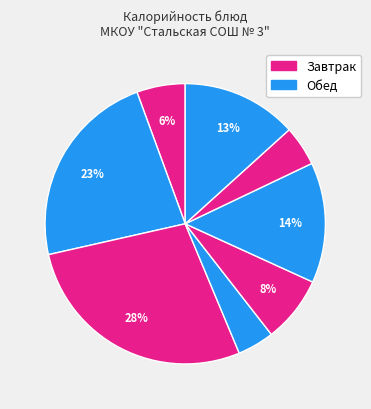

How many slices are in this pie chart?

8